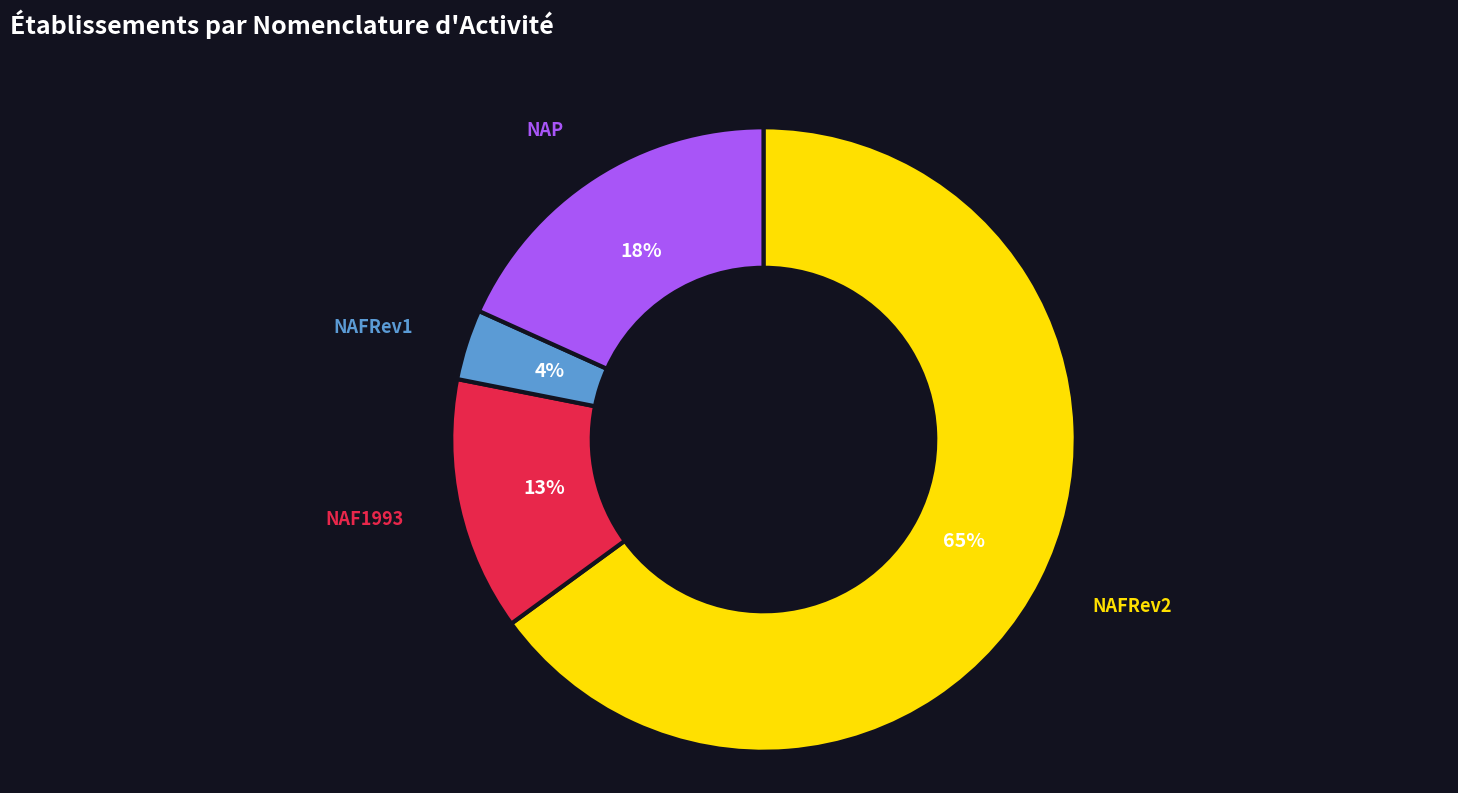

To the nearest percent, what is the average slice percentage?

25%